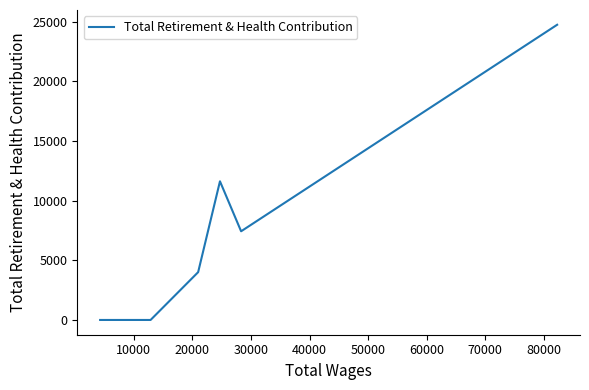

Reading left to right, transcribe all the data shown in this chart.

0	0	4005	11616	7429	24731